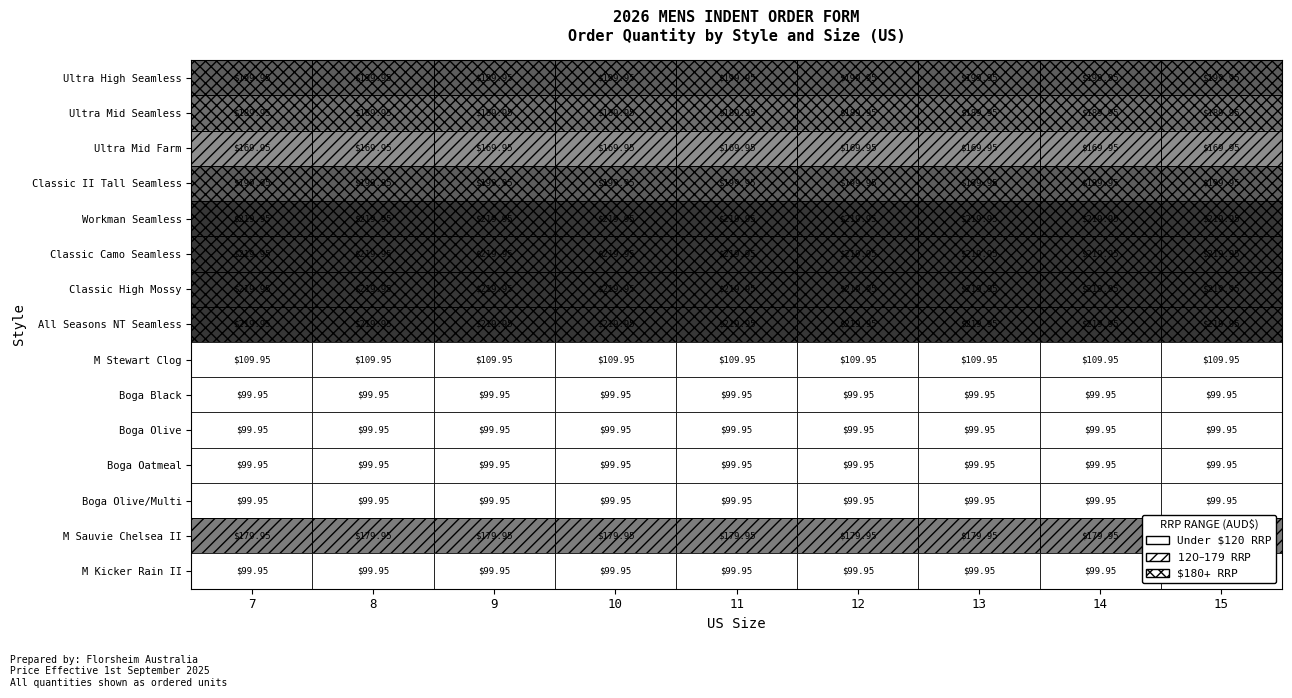

Is the value of Classic High Mossy at 10 greater than the value of Boga Olive/Multi at 7?

Yes